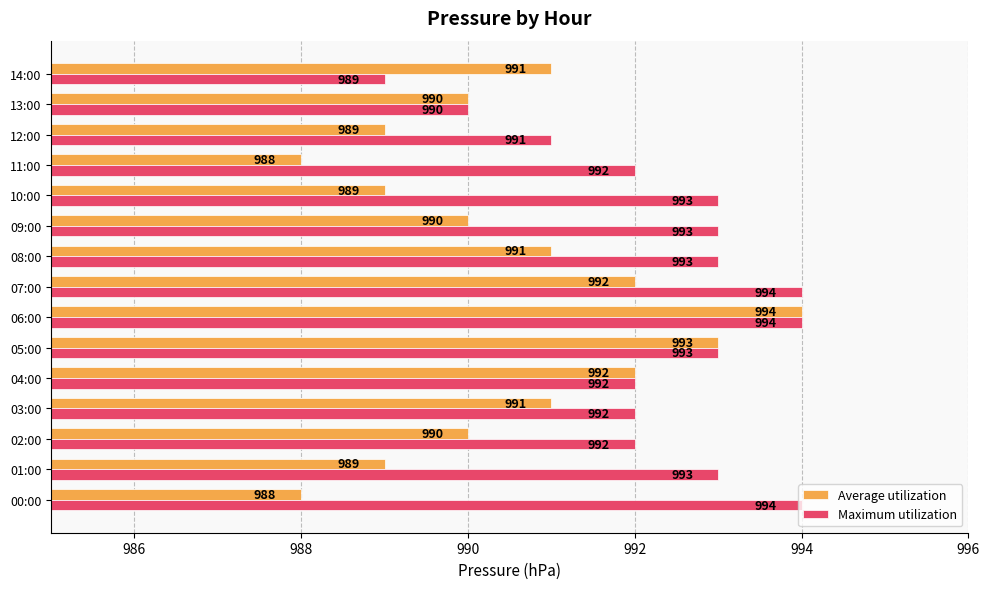

Where is Maximum utilization nearest to the value 991?

12:00